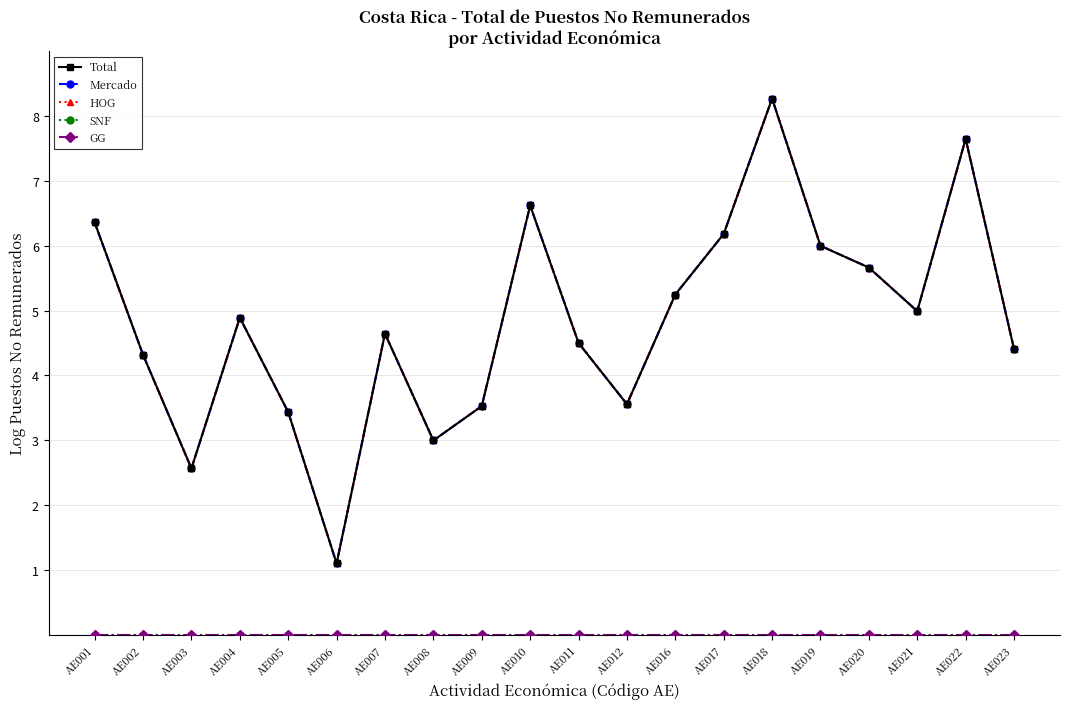

Does the chart have visible grid lines?

Yes